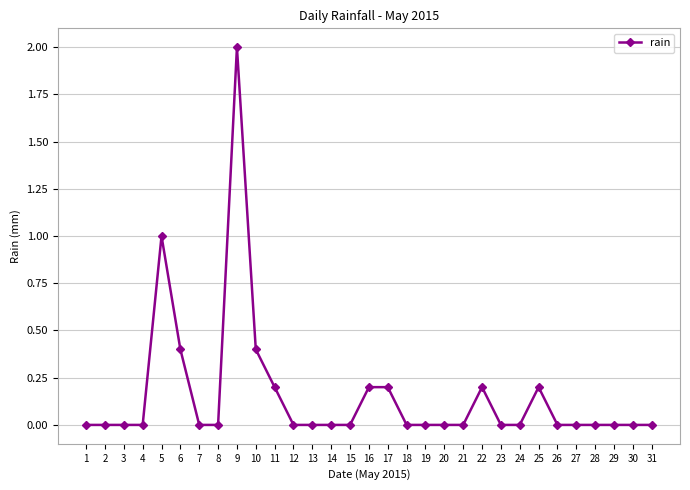

The chart shows a value of -0.9 at 1. True or false?

False